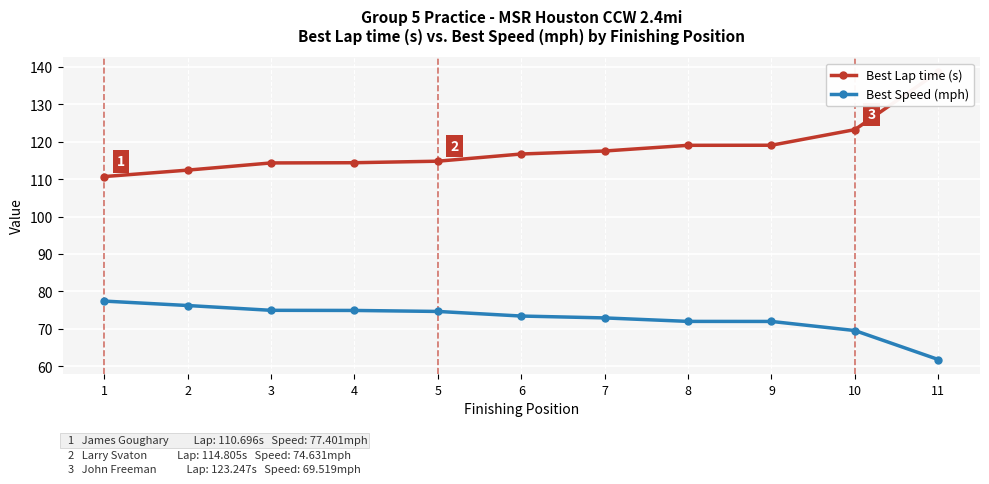

How many values in the Best Speed (mph) series exceed 73?

6